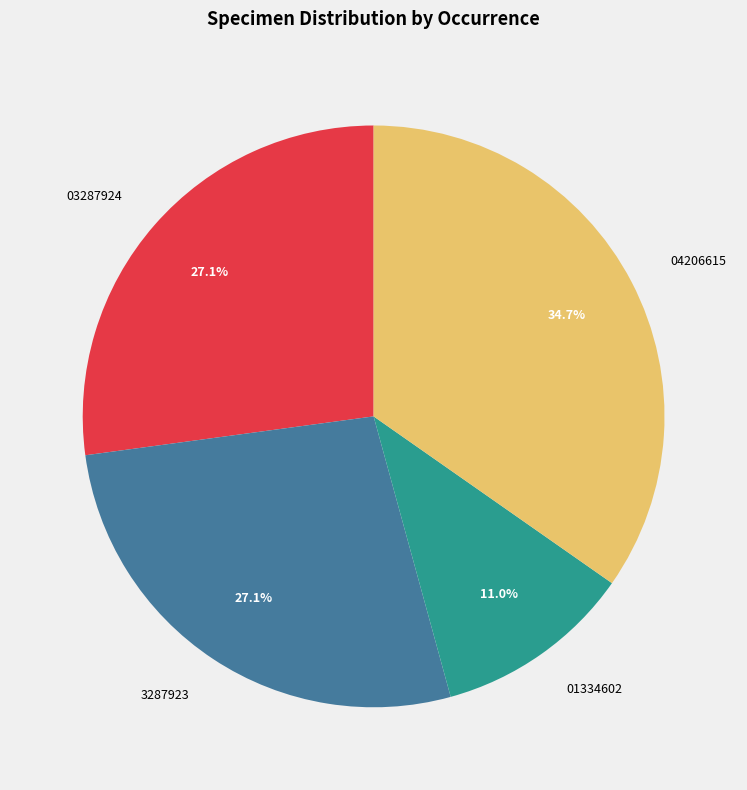

Does 03287924 account for over 50% of the chart?

No